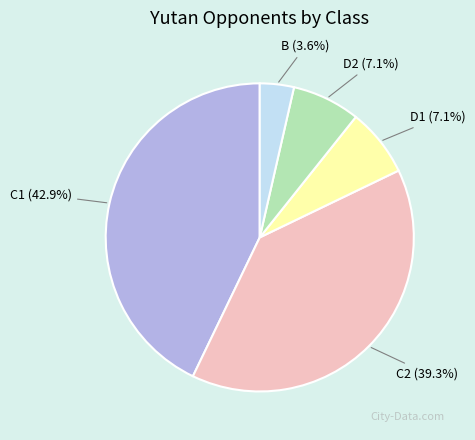

Does any single category account for the majority?

No